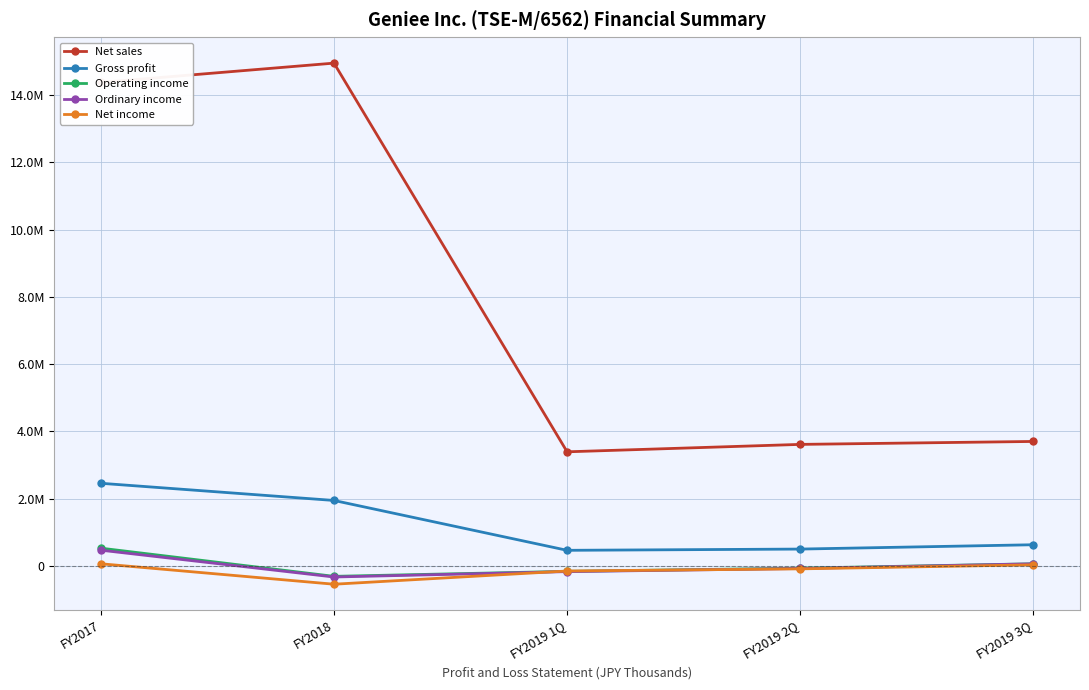

Which series changed the most between FY2019 1Q and FY2019 3Q?

Net sales